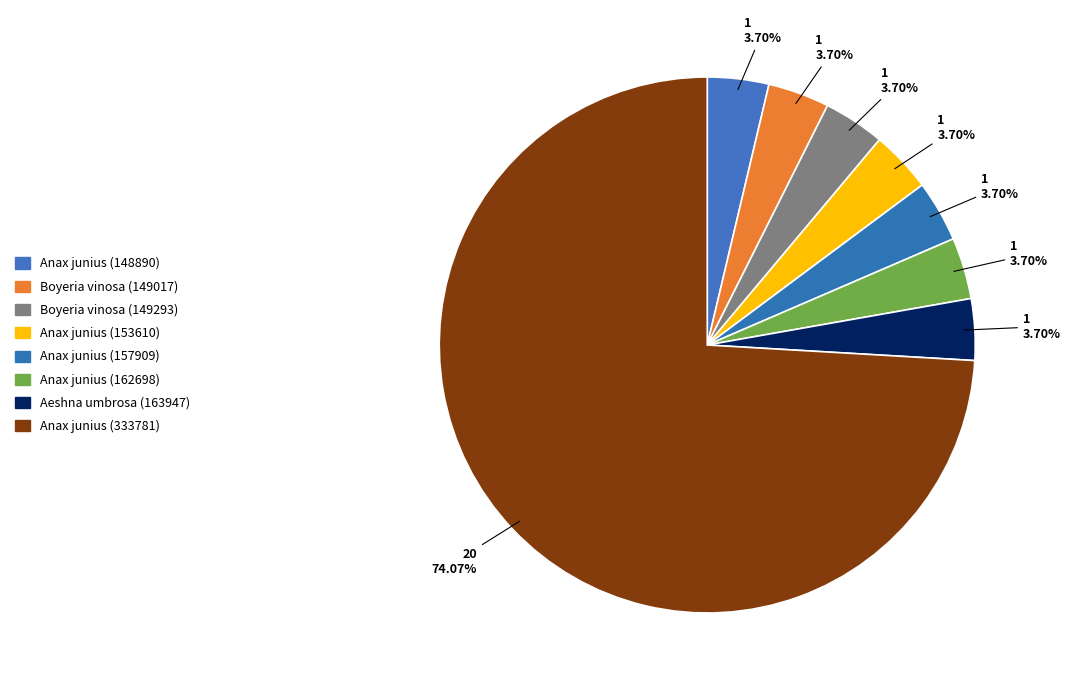

The Aeshna umbrosa (163947) slice represents 15% of the pie. True or false?

False